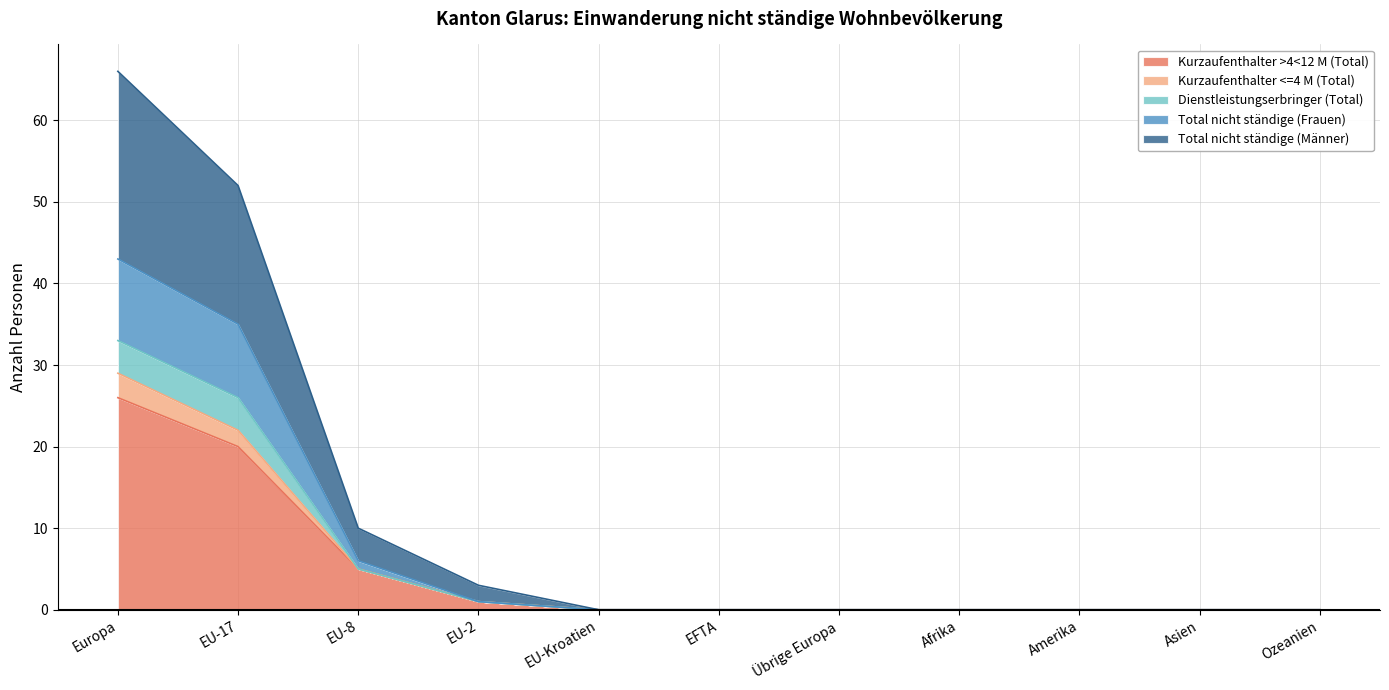

What is the label of the 2nd point from the right?

Asien